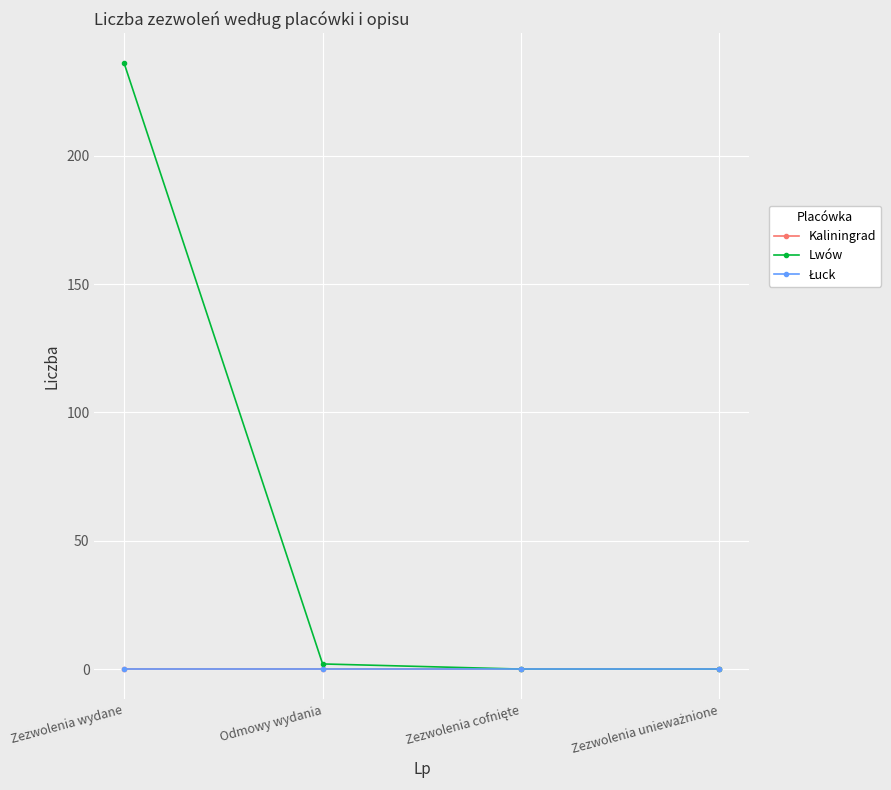

Is this an area chart (filled region under the line)?

No